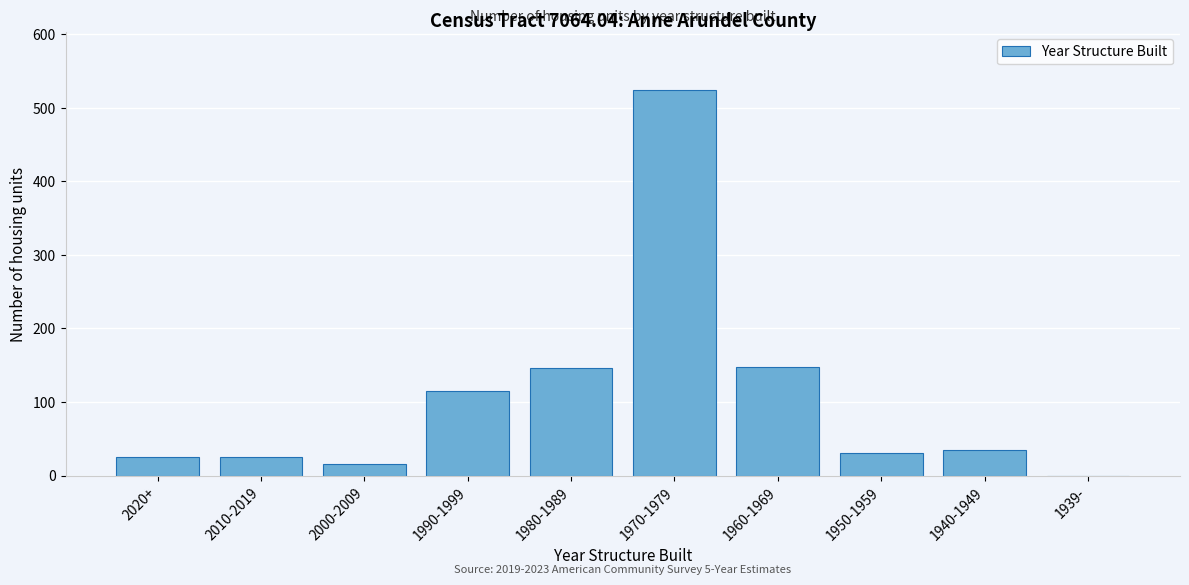

Where is the data nearest to the value 262?

1960-1969